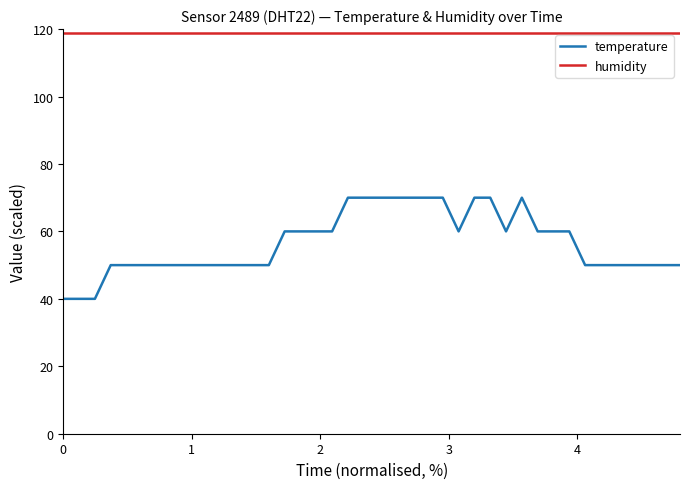

What is the highest value of the humidity series?

118.8